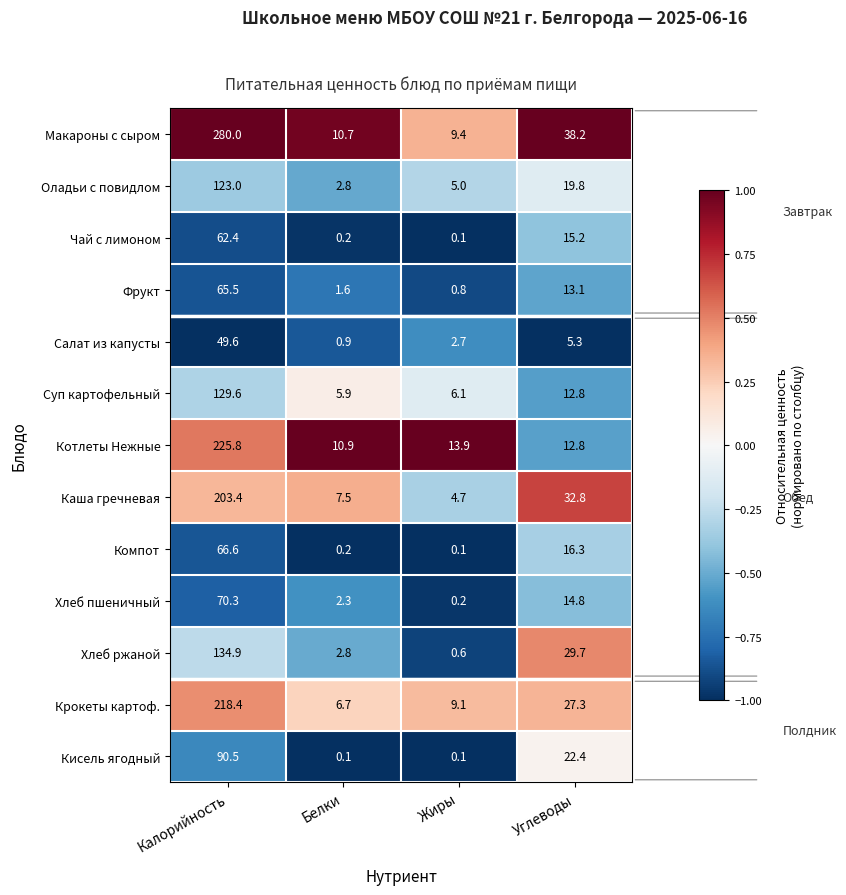

At which label does Оладьи с повидлом reach its peak?

Калорийность